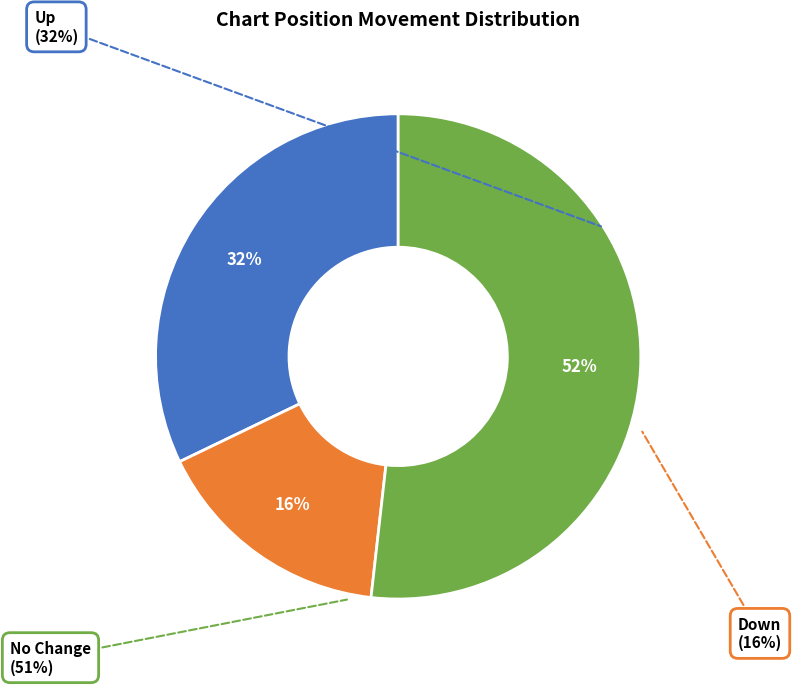

Is there a majority slice in this chart?

Yes